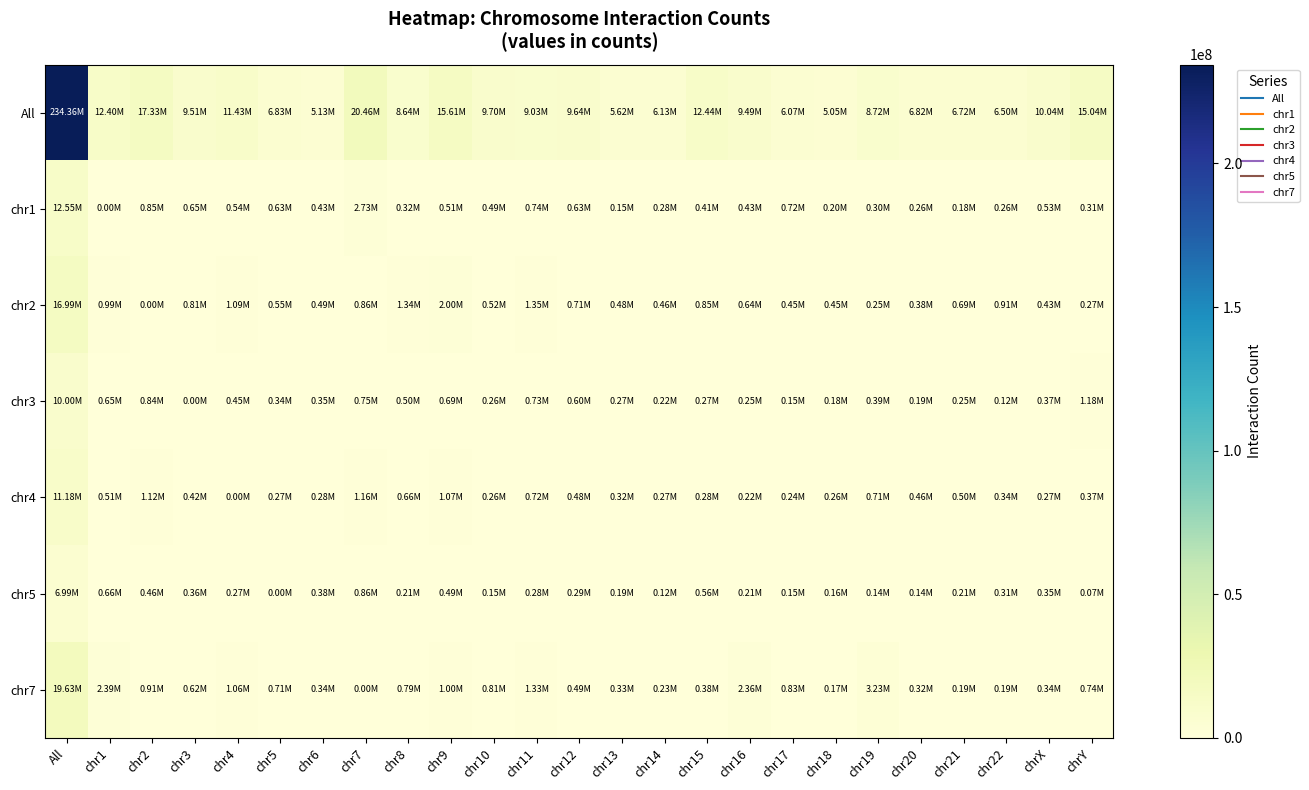

At which category does the chart reach its peak across all series?

All